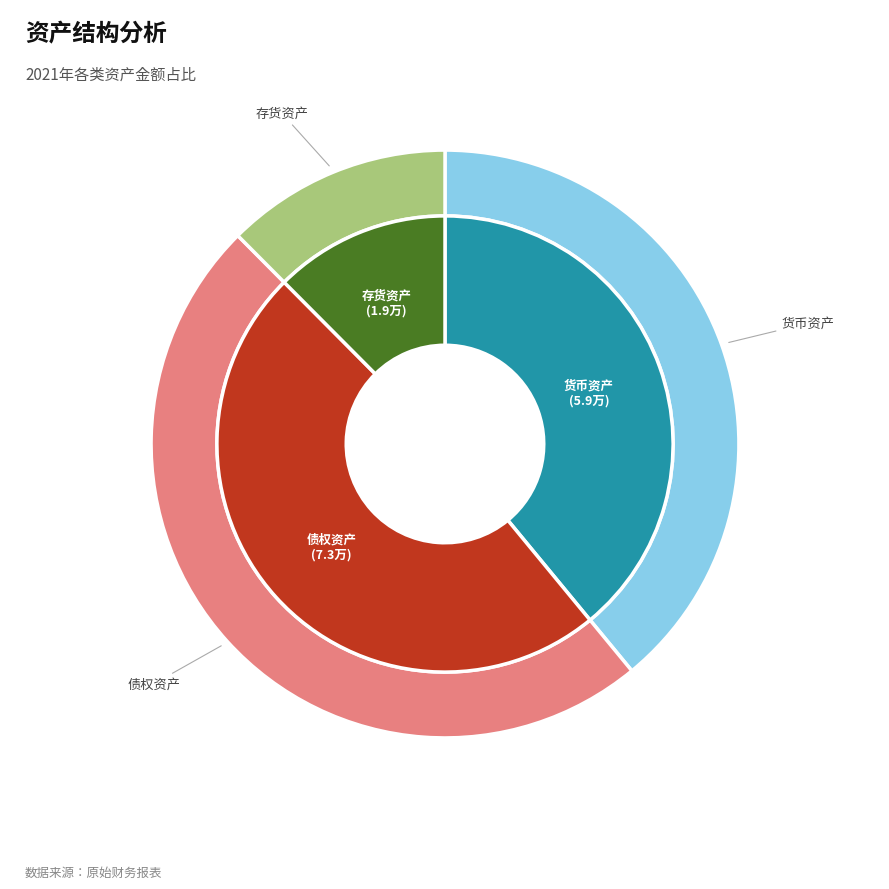

To the nearest percent, what portion does 货币资产 represent?

39%